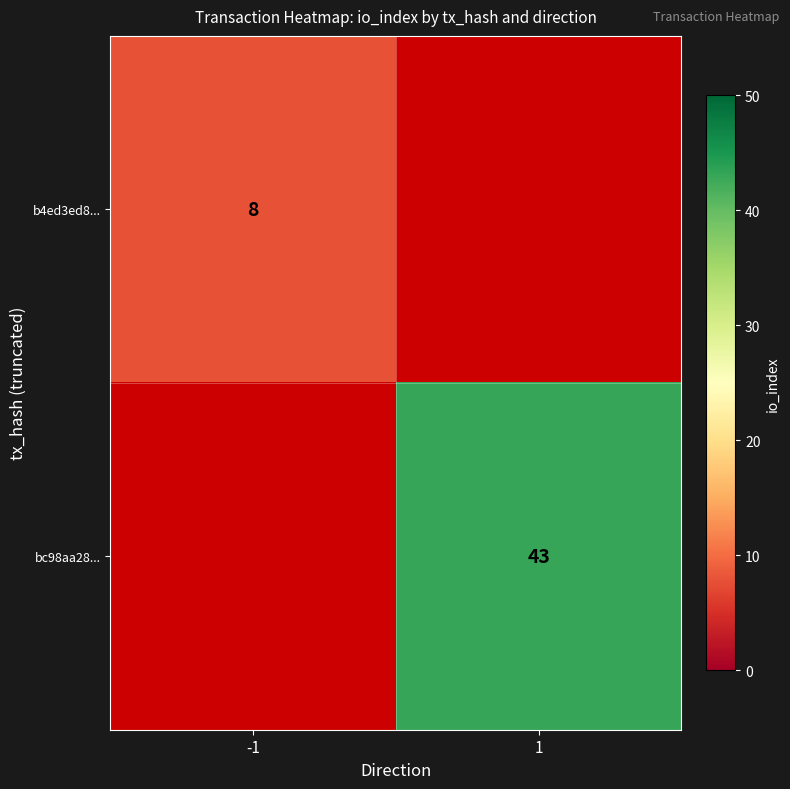

The b4ed3ed8... series shows 8 at -1. True or false?

True